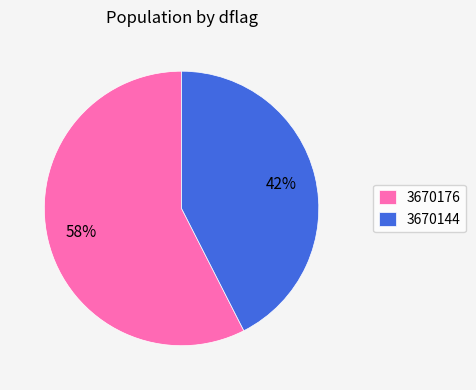

How many slices are in this pie chart?

2